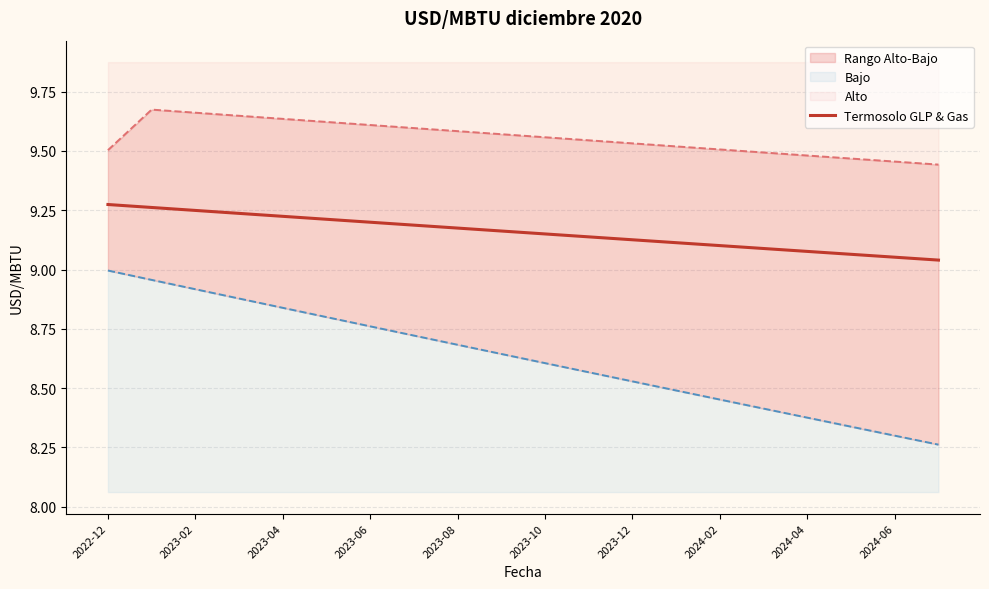

Which series has the largest total across all categories?

Alto